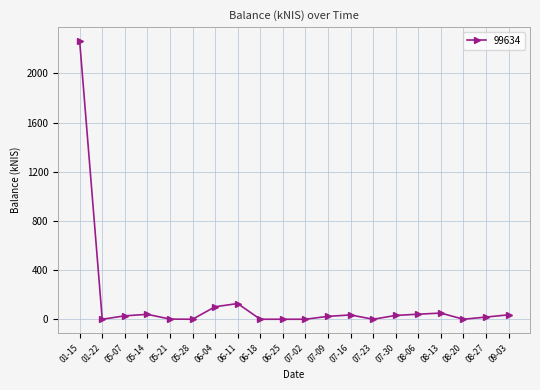

What is the average value?

139.9